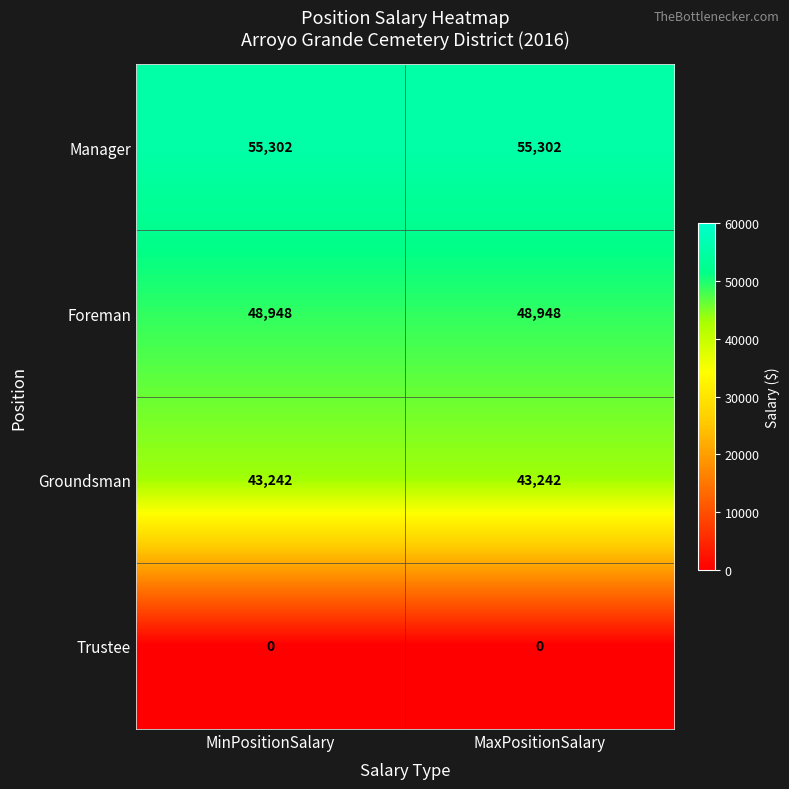

Reading right to left, extract all data points from this chart.

Manager: MaxPositionSalary=55302	MinPositionSalary=55302
Foreman: MaxPositionSalary=48948	MinPositionSalary=48948
Groundsman: MaxPositionSalary=43242	MinPositionSalary=43242
Trustee: MaxPositionSalary=0	MinPositionSalary=0